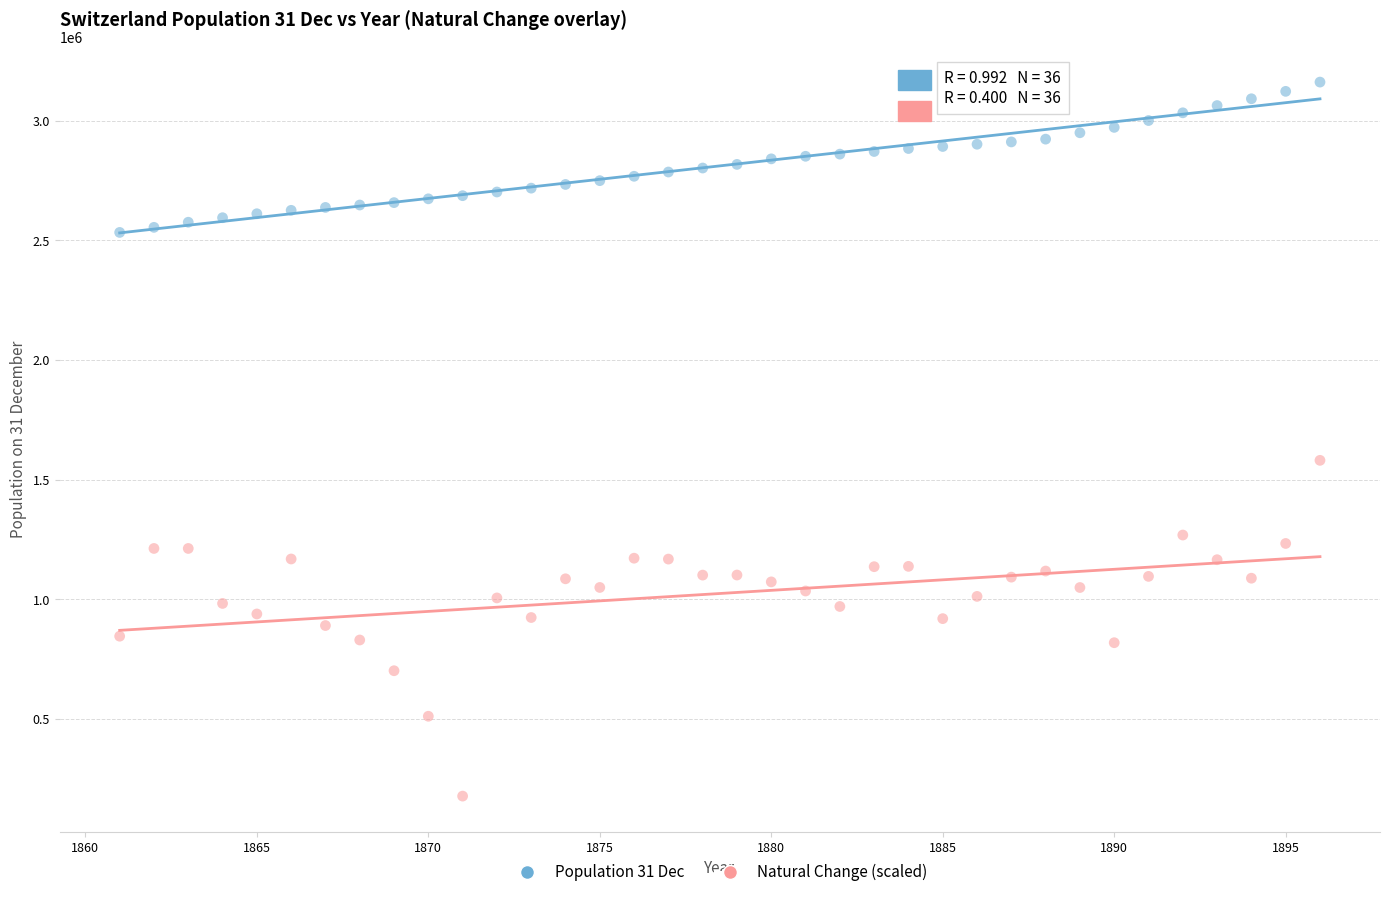

Across all data points, what is the range of Y values (max minus min)?

2983759.9